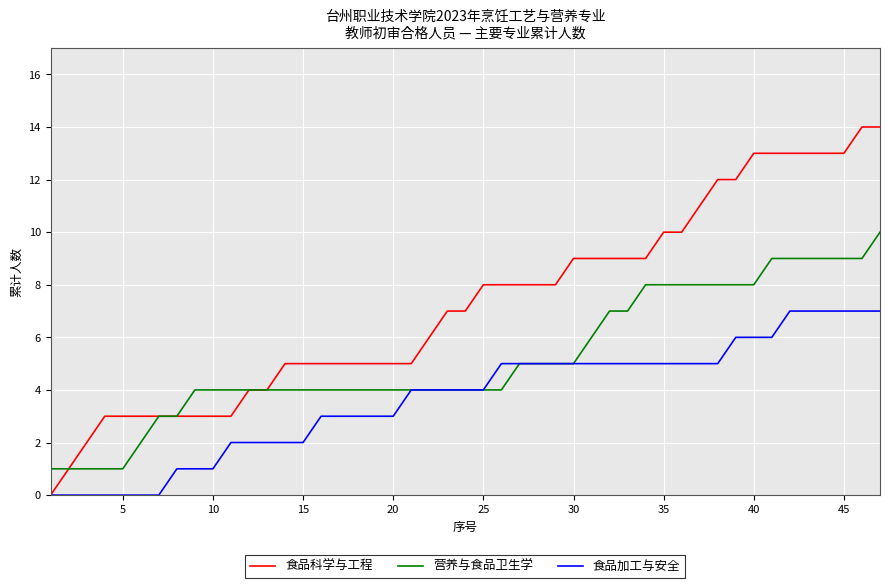

Which series has the largest range (max minus min)?

食品科学与工程